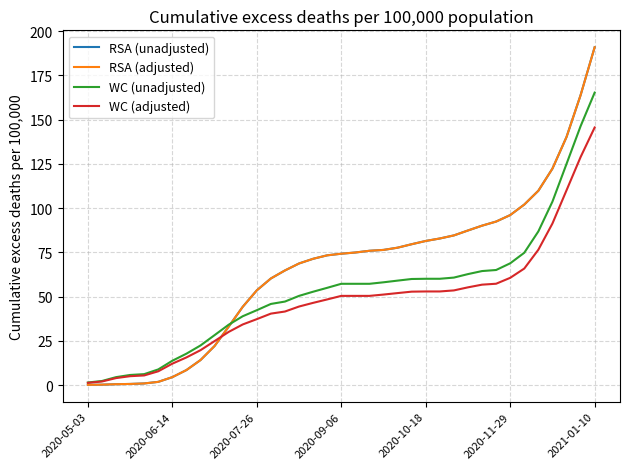

What is the sum of all WC (unadjusted) values?

1970.8